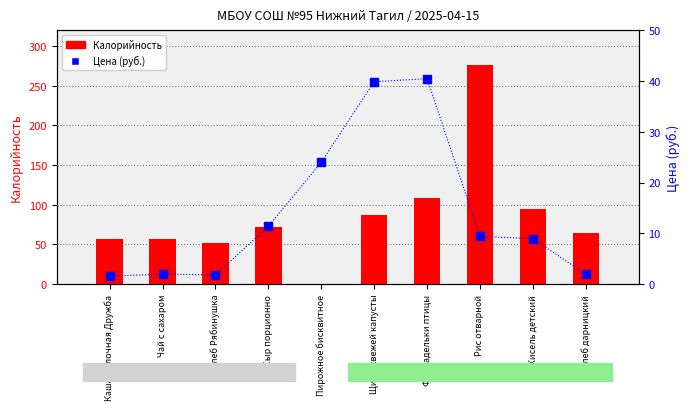

At how many categories does at least one series exceed 21?

10